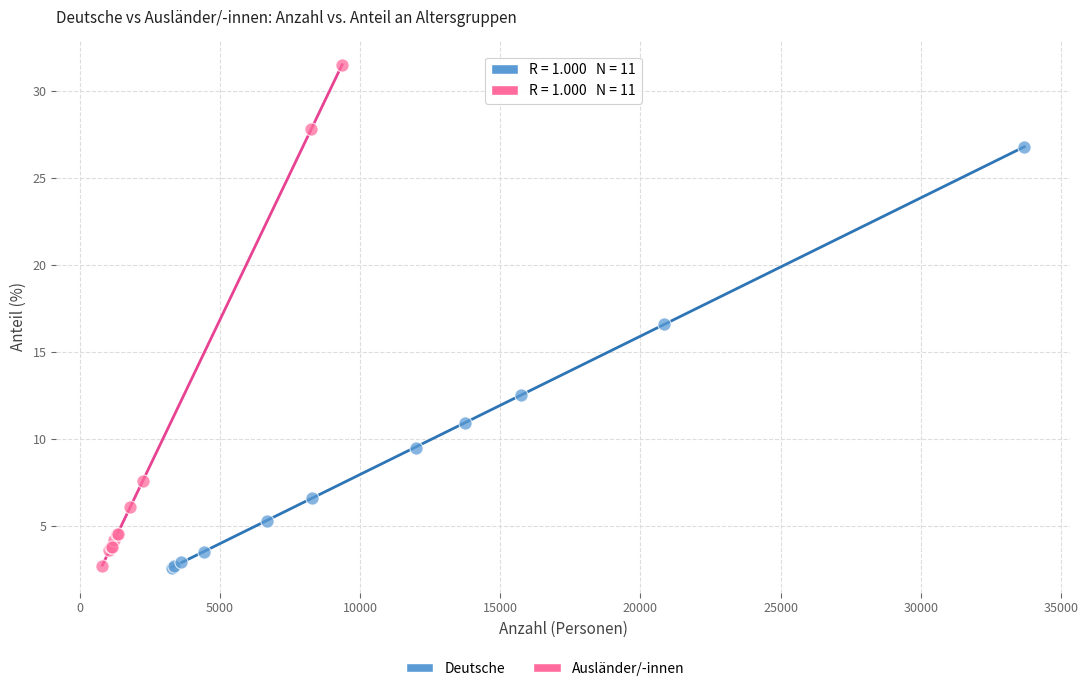

Which series reaches the maximum Y coordinate?

Ausländer/-innen